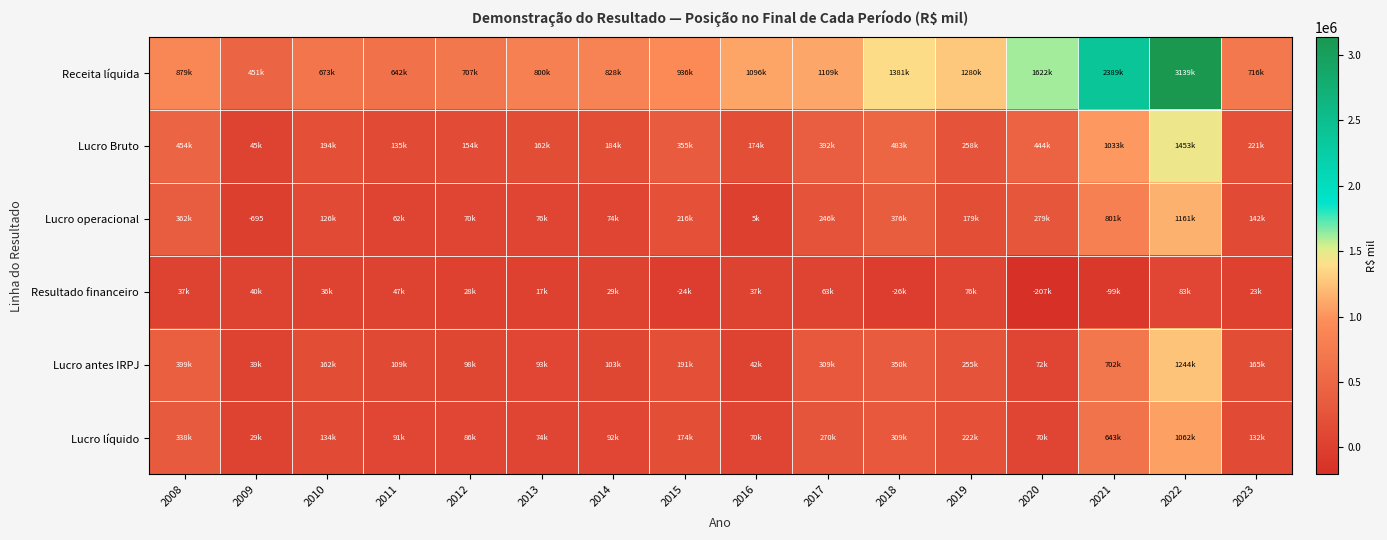

The Resultado financeiro series shows 19428 at 2014. True or false?

False